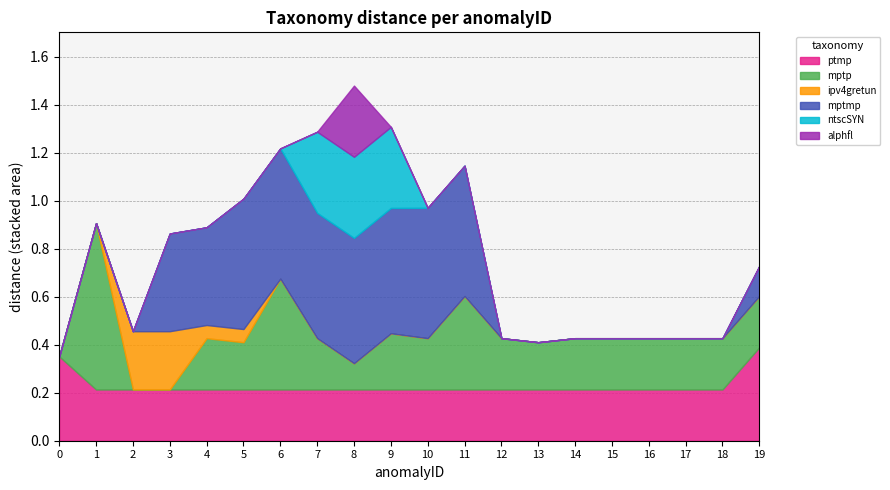

Is the value of ptmp at 2 greater than the value of ipv4gretun at 16?

Yes